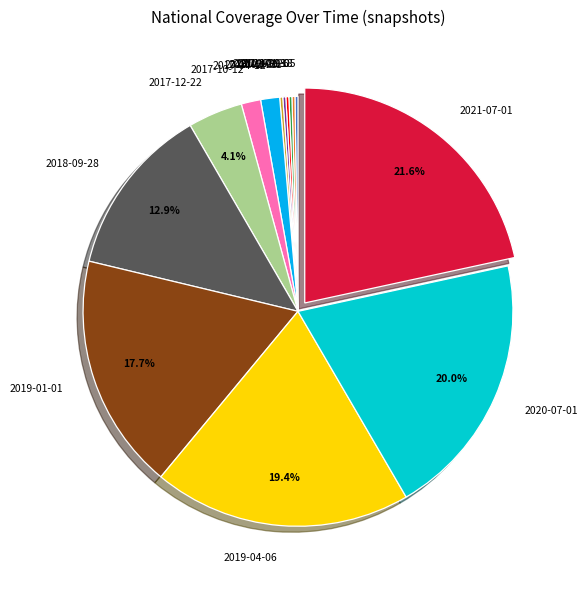

What is the largest slice in the pie chart?

2021-07-01